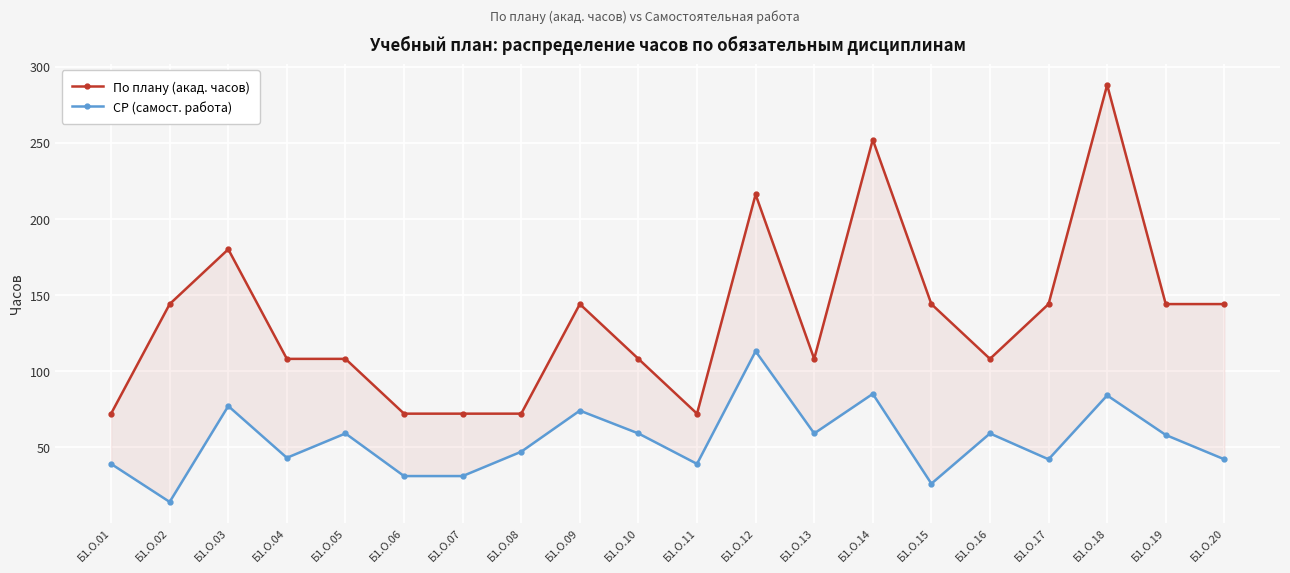

List the series in order of their overall mean, highest first.

По плану (акад. часов), СР (самост. работа)